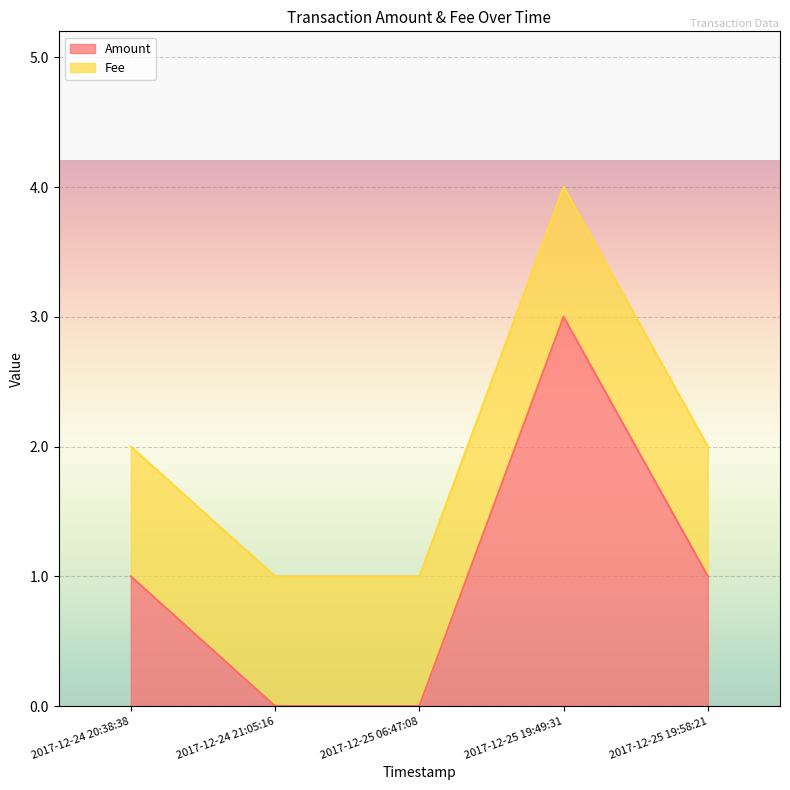

What position from the left is 2017-12-24 20:38:38?

1